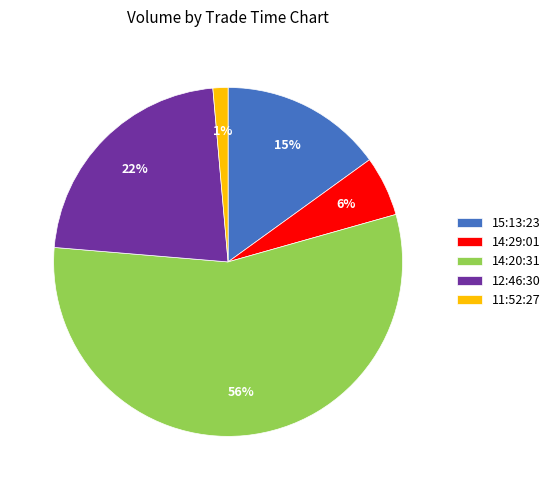

Combined, do 15:13:23 and 12:46:30 account for over 50%?

No